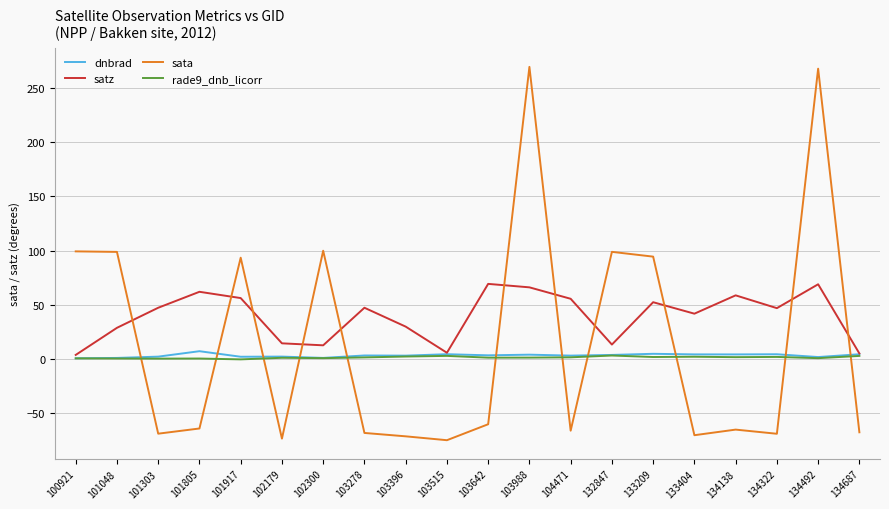

Which series has the largest range (max minus min)?

sata